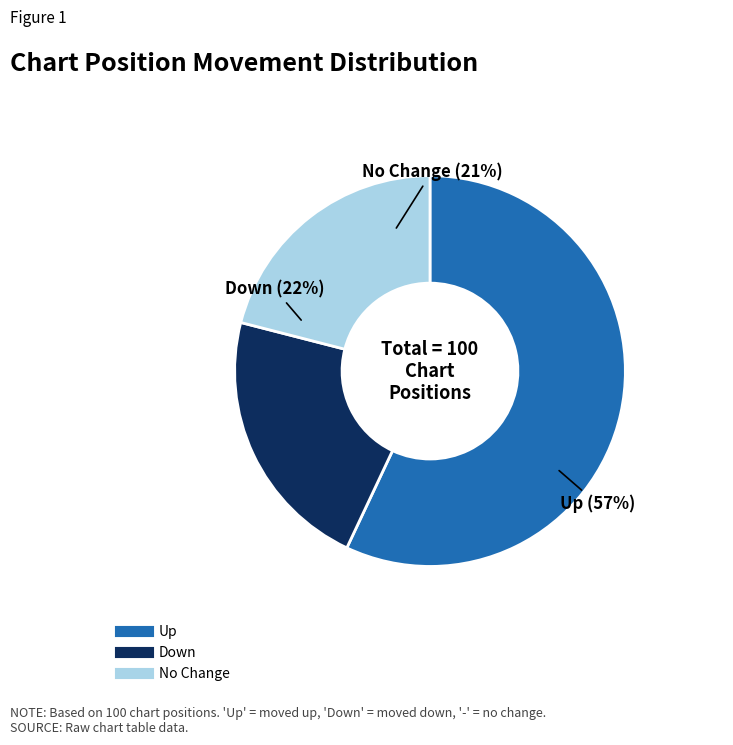

To the nearest percent, what is the difference between the up and - slice percentages?

36%